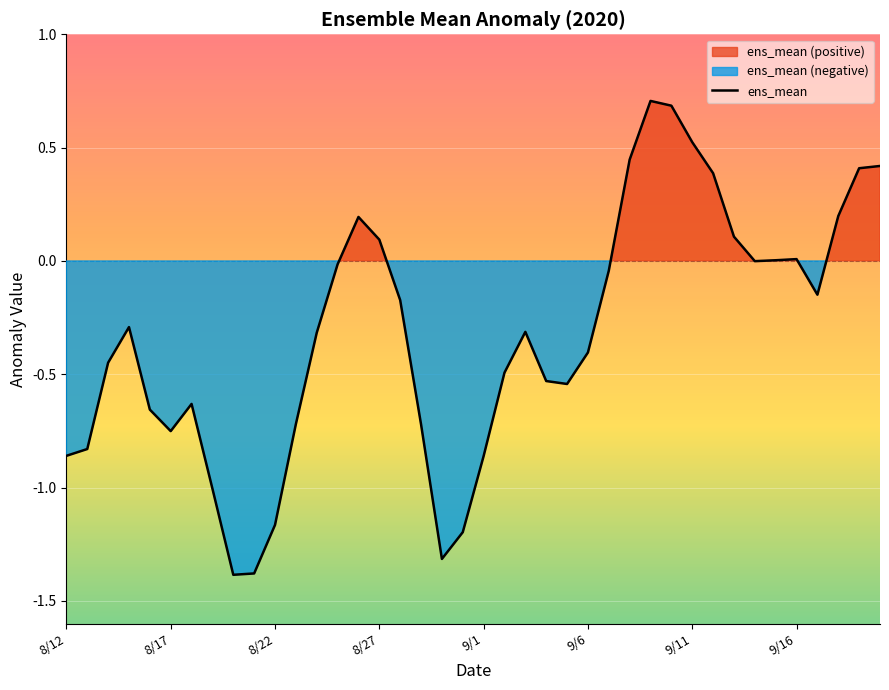

How many categories are shown in the chart?

40